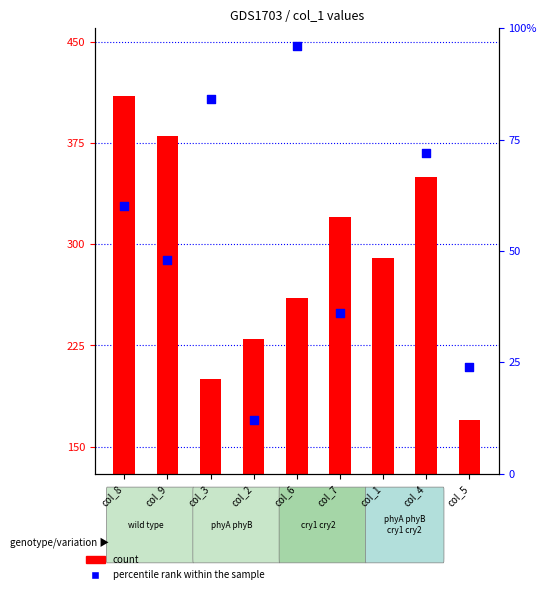

Is the value of col_2 (percentile rank) at col_1 greater than the value of col_9 (count) at col_7?

No